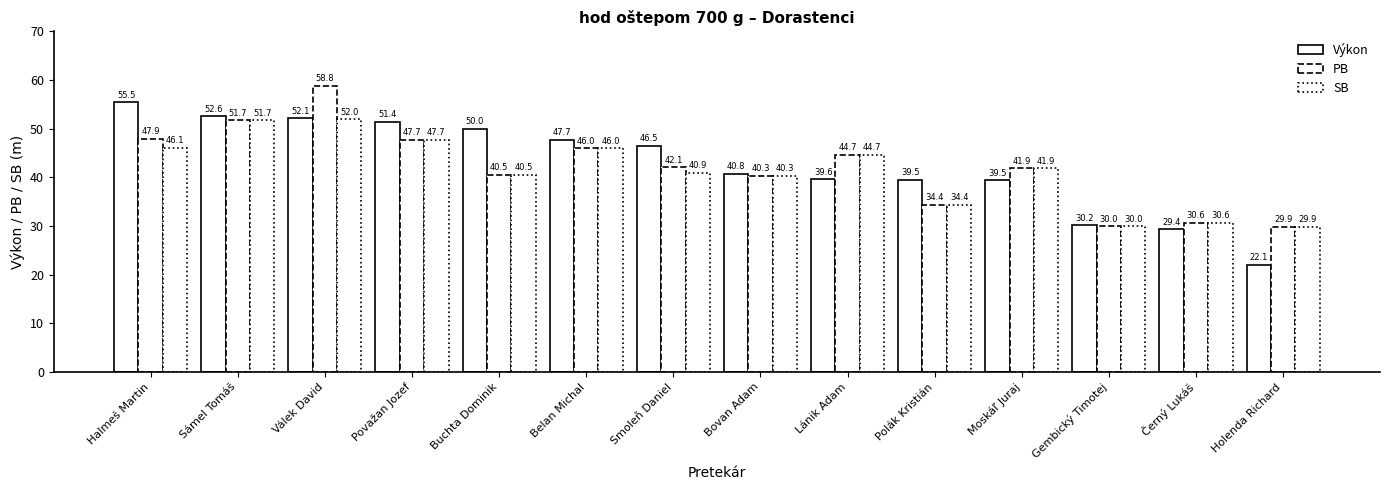

What position from the right is Černý Lukáš?

2